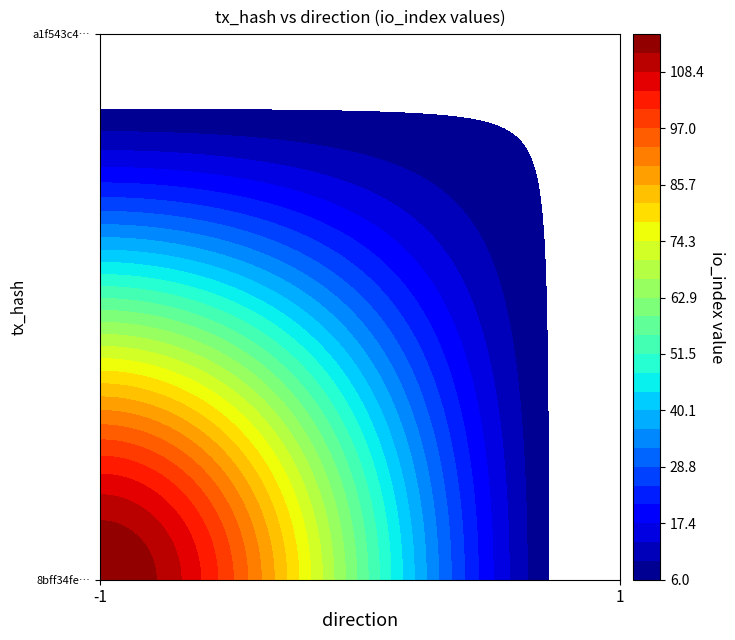

Between io_index and direction, which is larger?

io_index